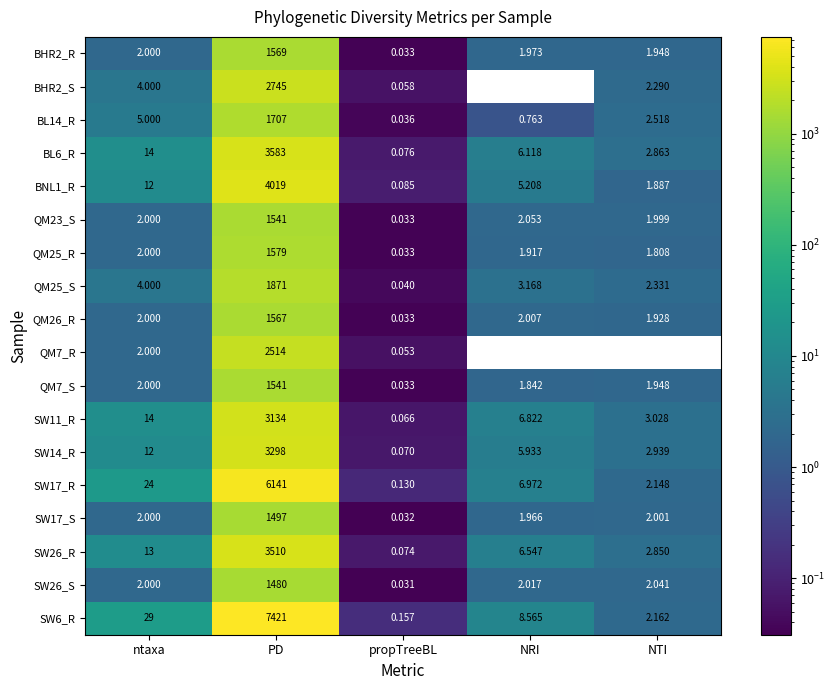

Rank the series at NRI from highest to lowest value.

SW6_R, SW17_R, SW11_R, SW26_R, BL6_R, SW14_R, BNL1_R, QM25_S, QM23_S, SW26_S, QM26_R, BHR2_R, SW17_S, QM25_R, QM7_S, BL14_R, BHR2_S, QM7_R